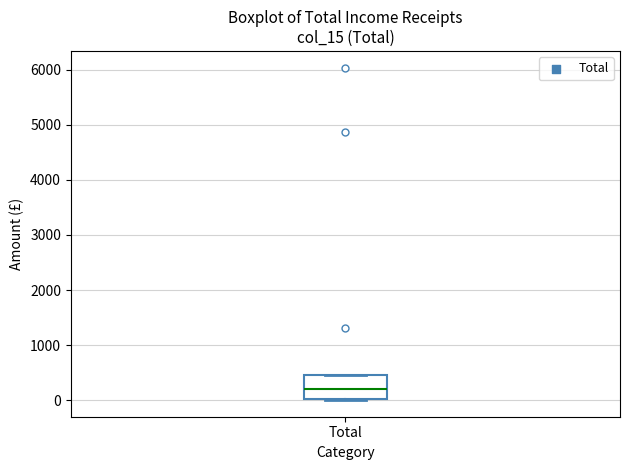

Read this box plot against the y-axis: the position of the median line, the range covered by the box, and the ends of both whiskers. The values are not printed on the chart, so give them approximately, as read against the axis.

median 200, box 0 to 500, whiskers 0 to 500